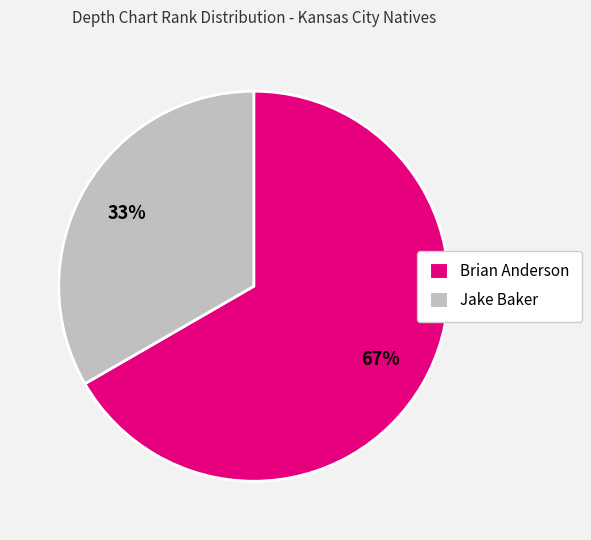

Is it true that Brian Anderson is 67% of the pie?

True